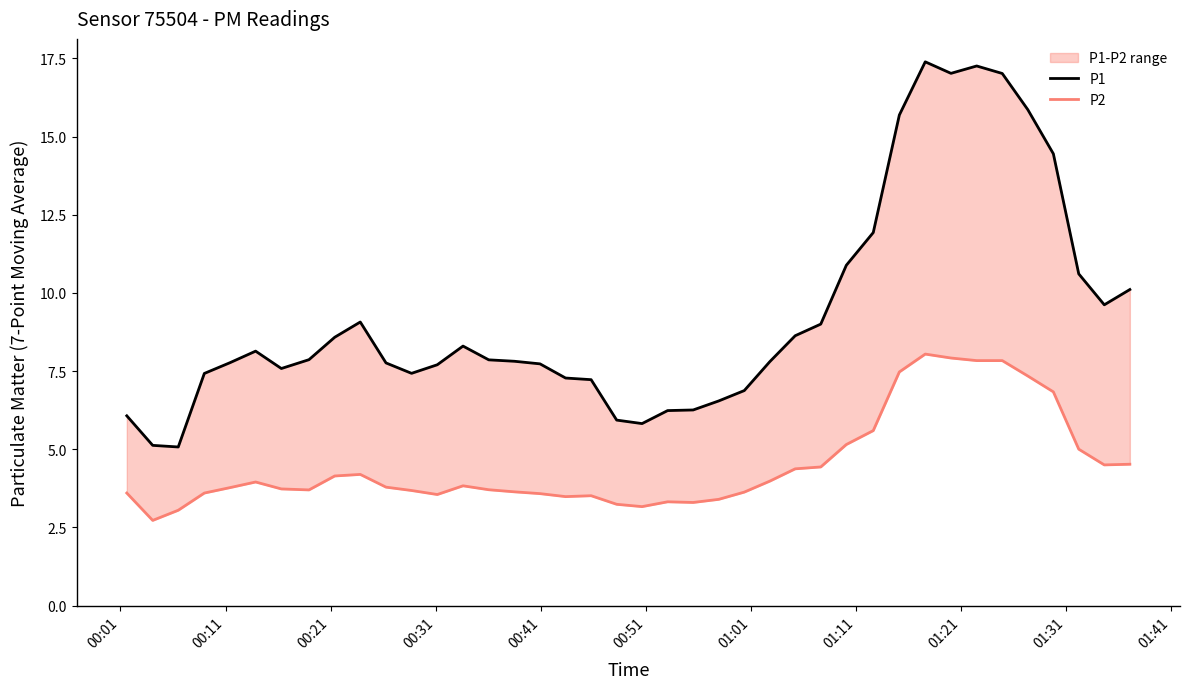

What is the smallest value displayed?

2.7